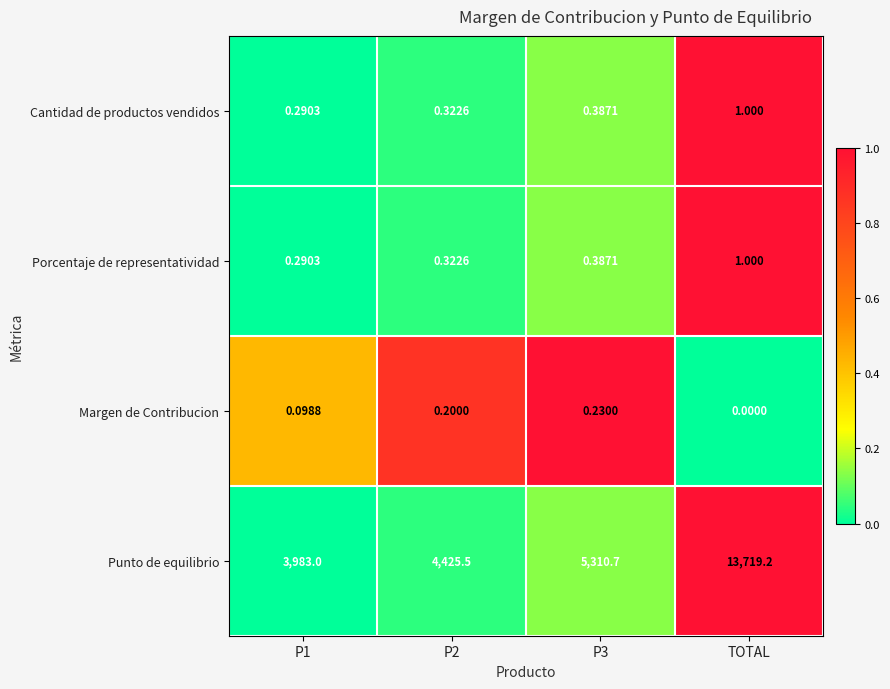

Which series has the largest range (max minus min)?

Punto de equilibrio